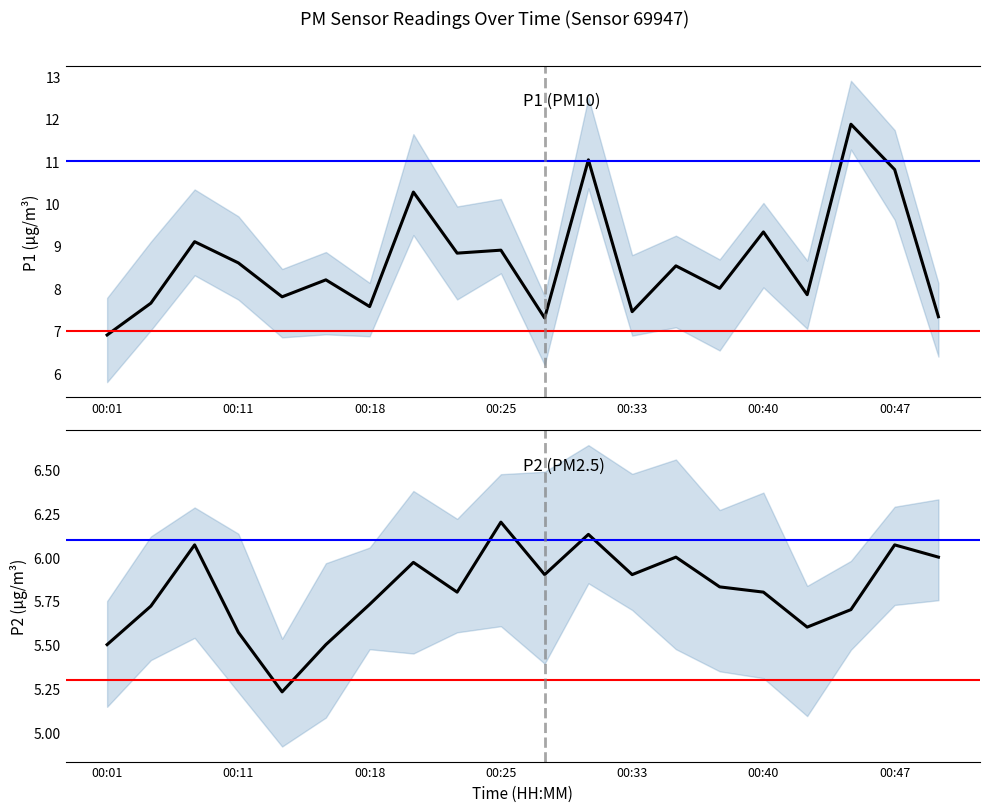

How many series are shown in this chart?

2